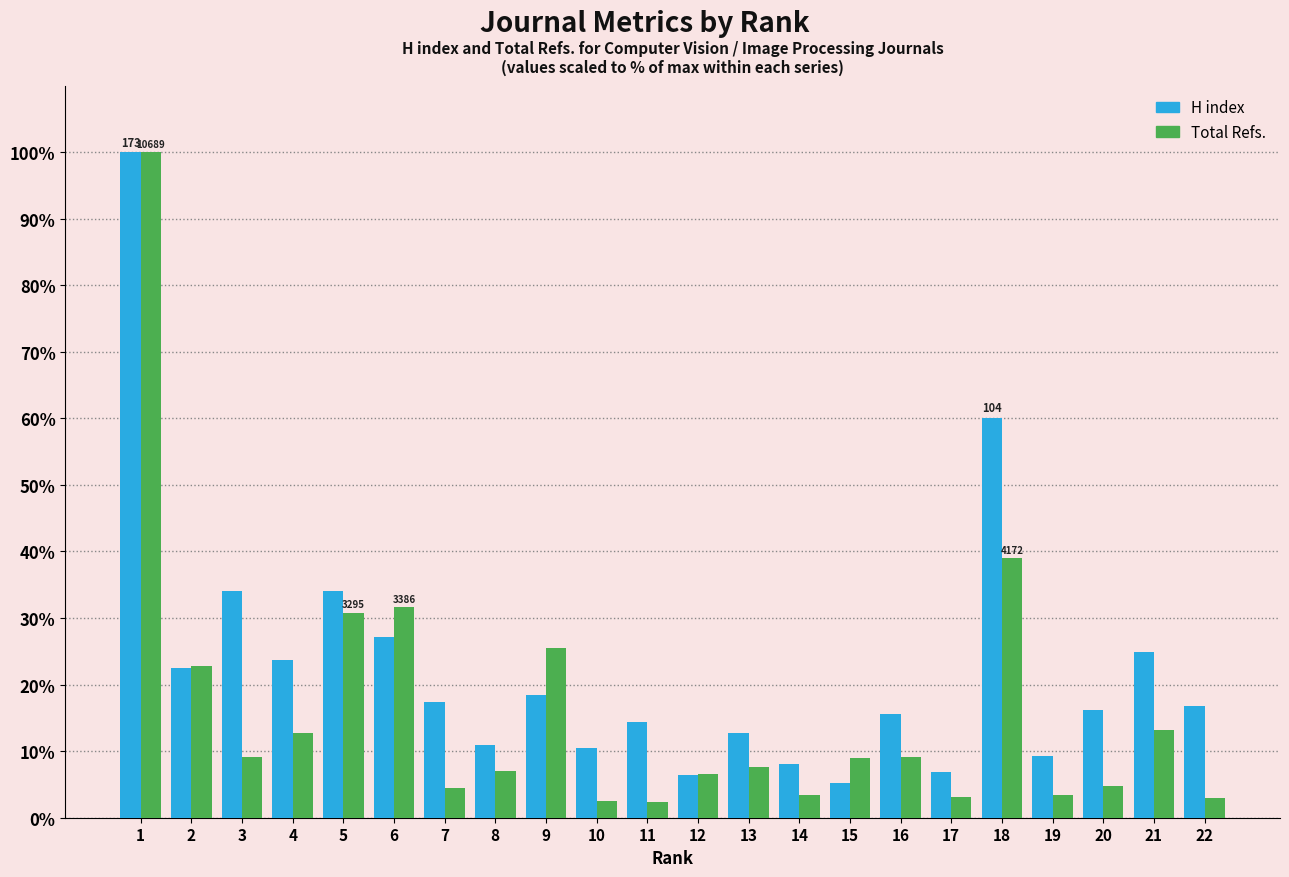

At which category is the sum across all series the highest?

1